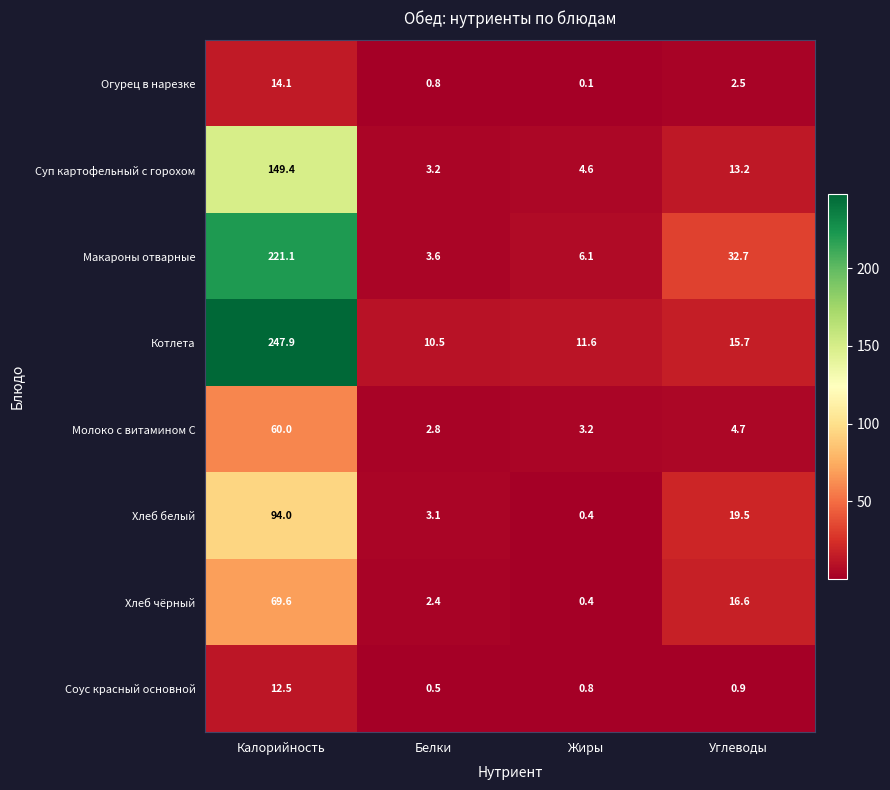

True or false: Огурец в нарезке has a value of 14.1 at Калорийность.

True